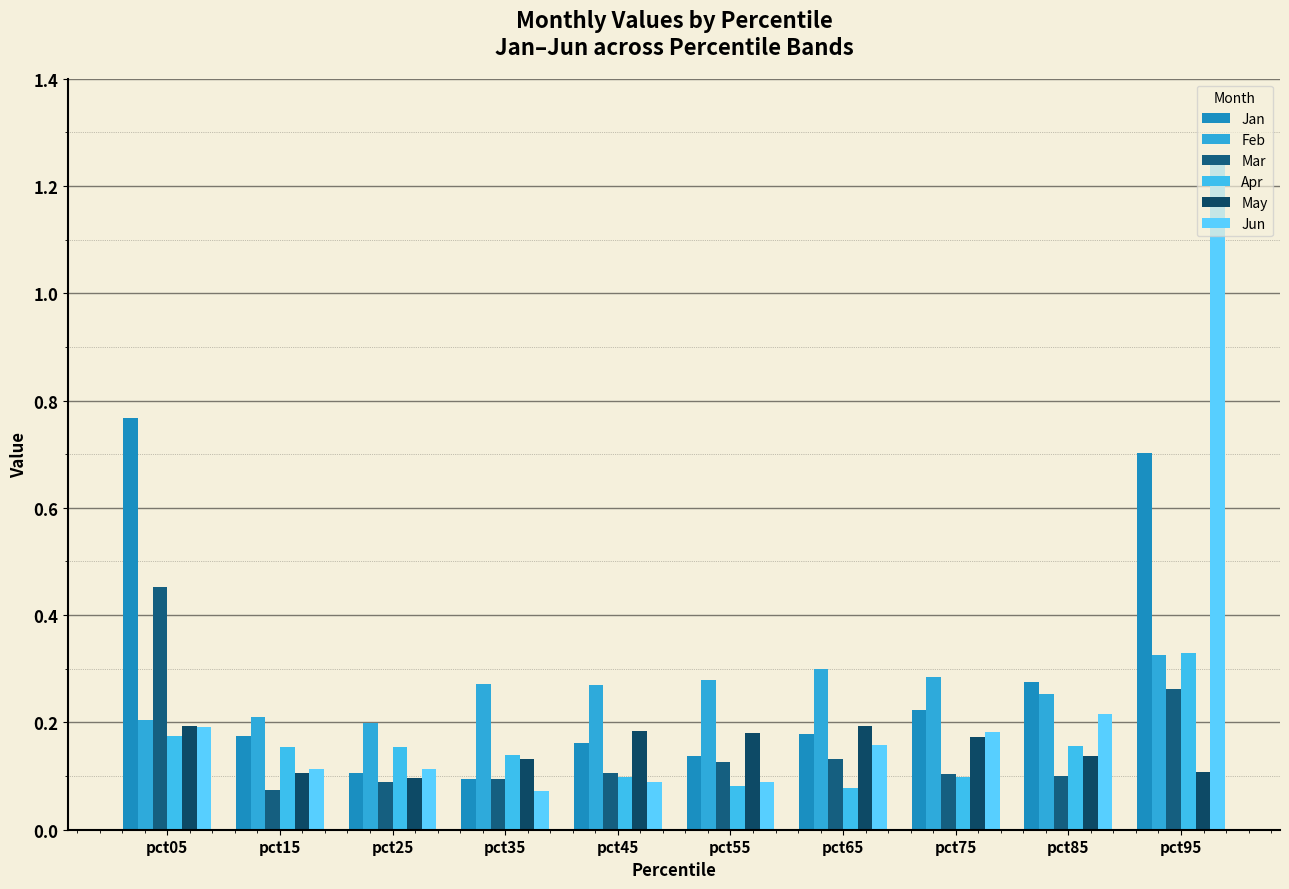

Which label corresponds to the smallest value in the chart?

pct35